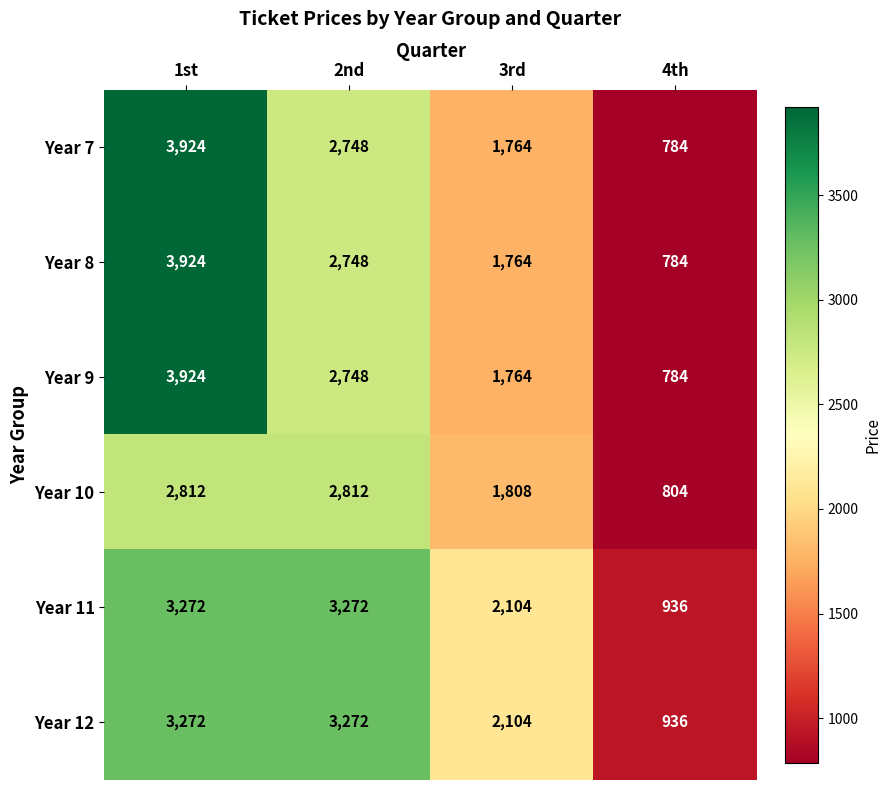

What is the sum of all Year 12 values?

9584